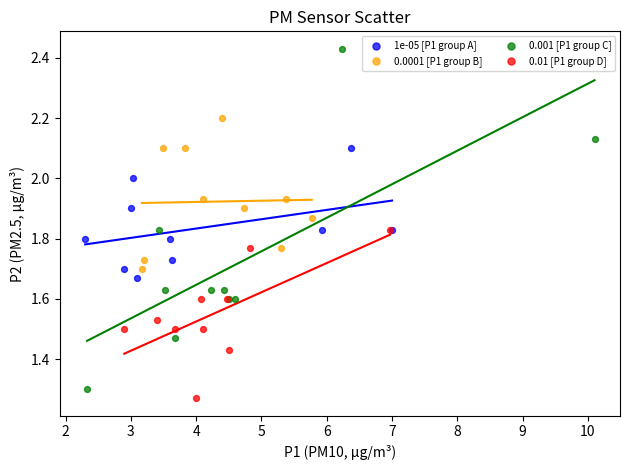

Which series has the widest spread of Y values?

0.001 [P1 group C]